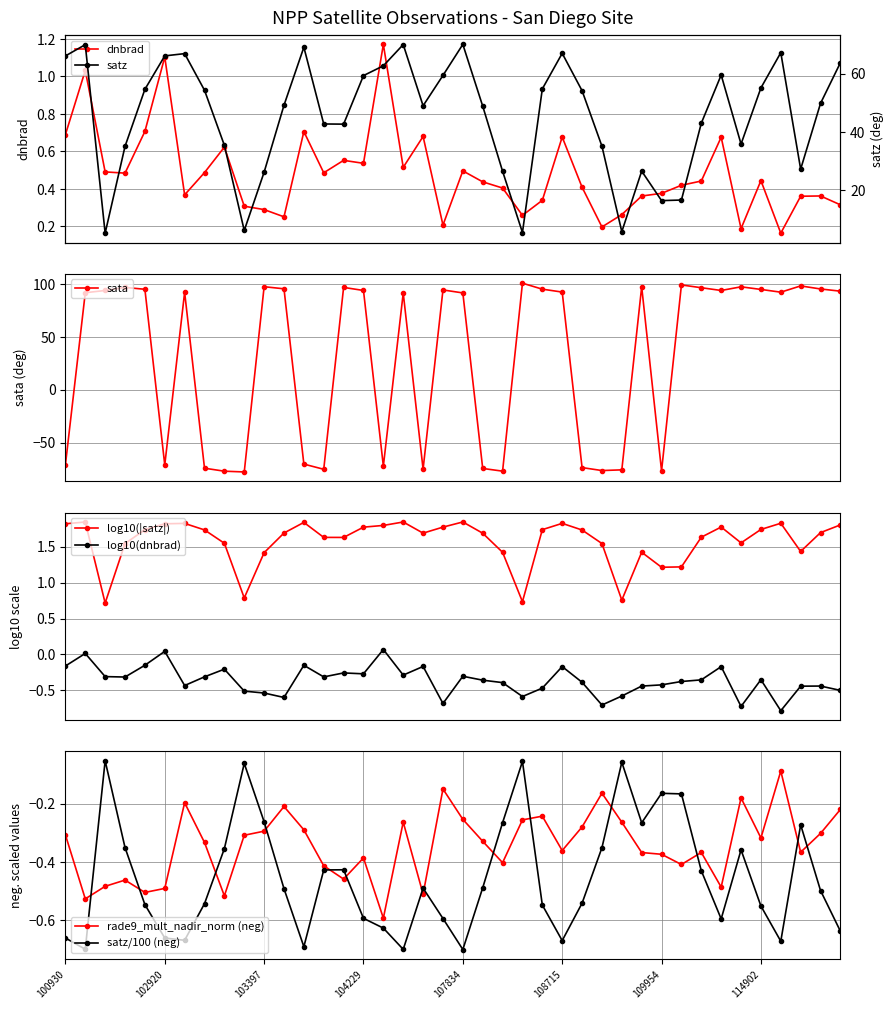

Between 100930 and 104236, which is larger?

104236